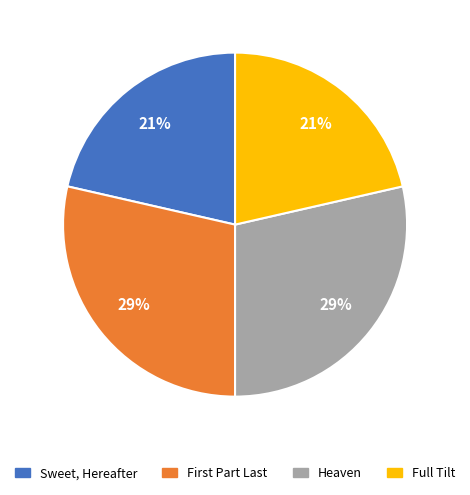

To the nearest percent, what is the average slice percentage?

25%